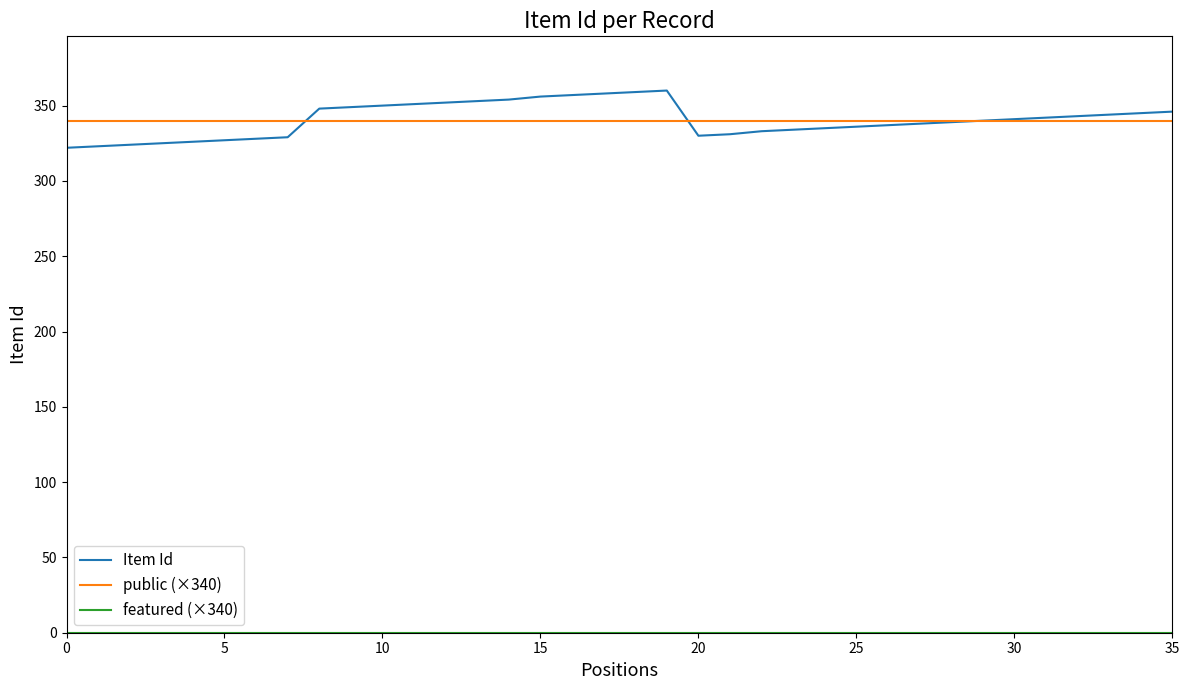

Which series has the largest range (max minus min)?

Item Id